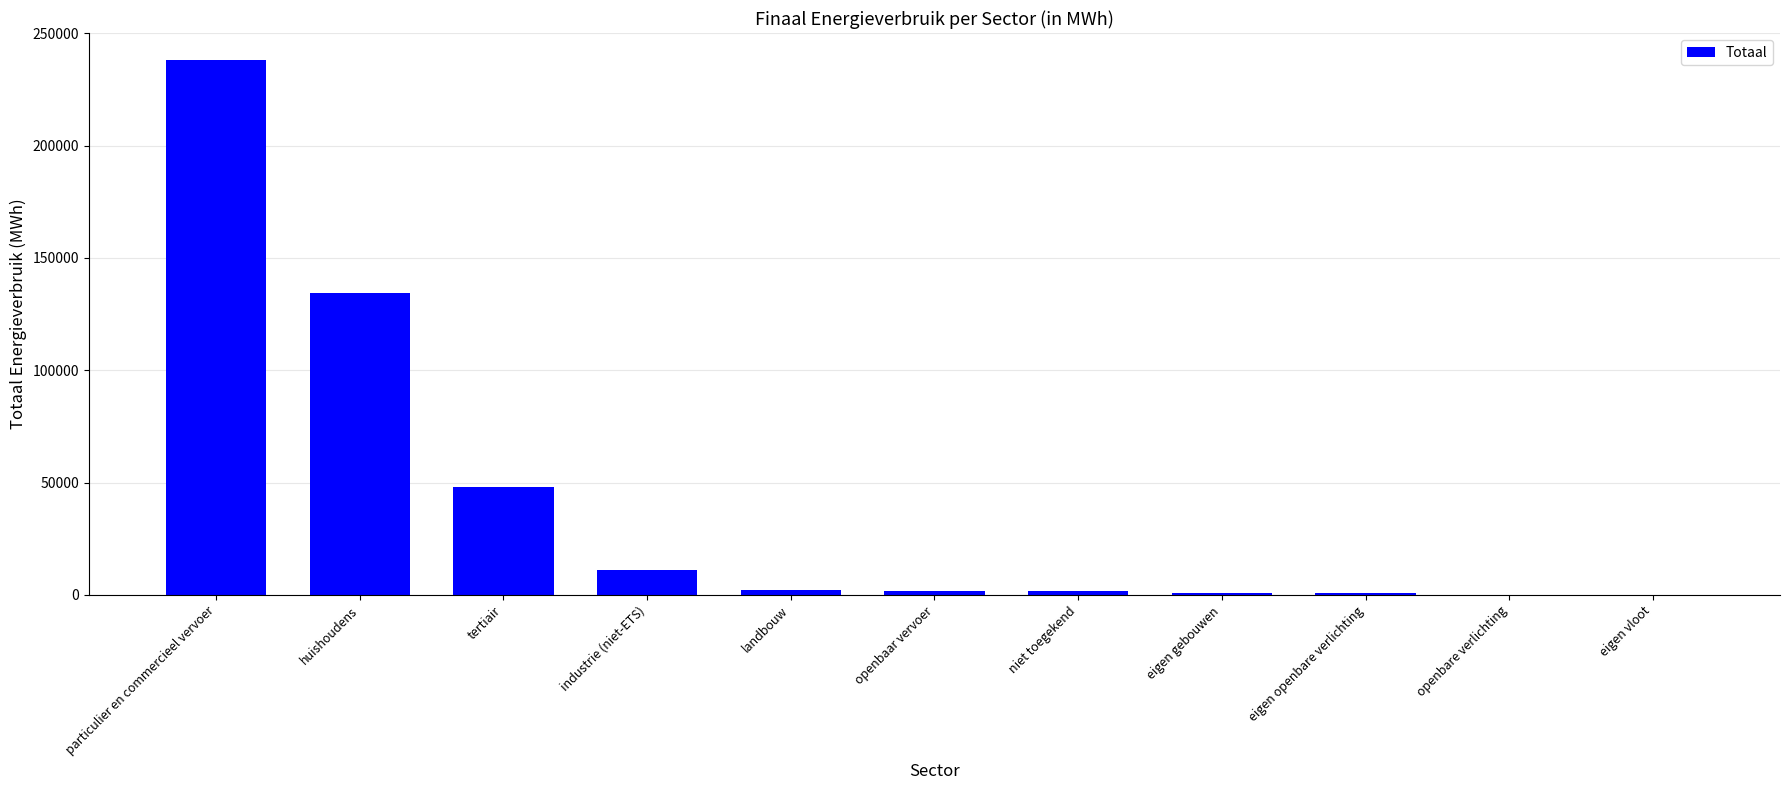

At which label is the value closest to 119093?

huishoudens